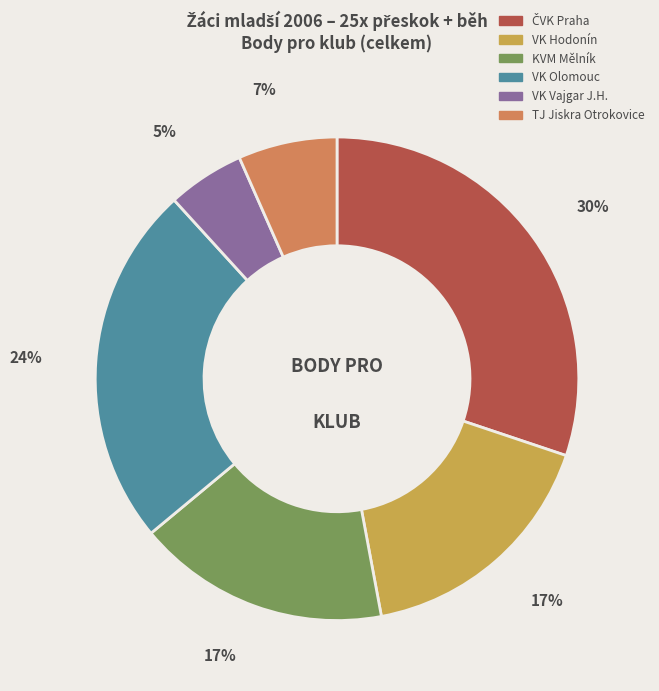

Which category has the smallest portion of the pie?

VK Vajgar J.H.